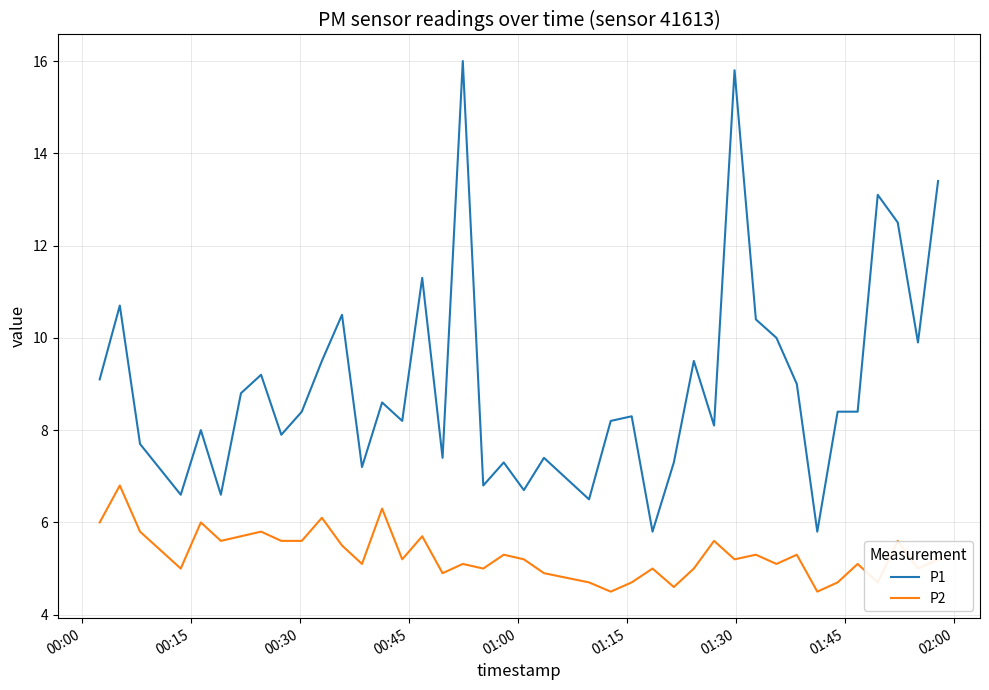

What is the maximum value shown in the chart?

16.0